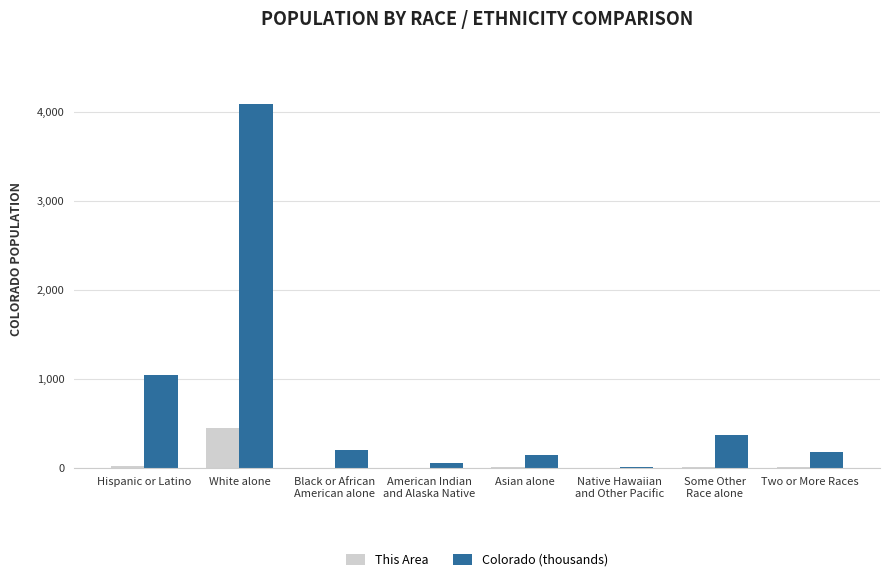

Is the value of Colorado (thousands) at Two or More Races greater than the value of This Area at Two or More Races?

Yes